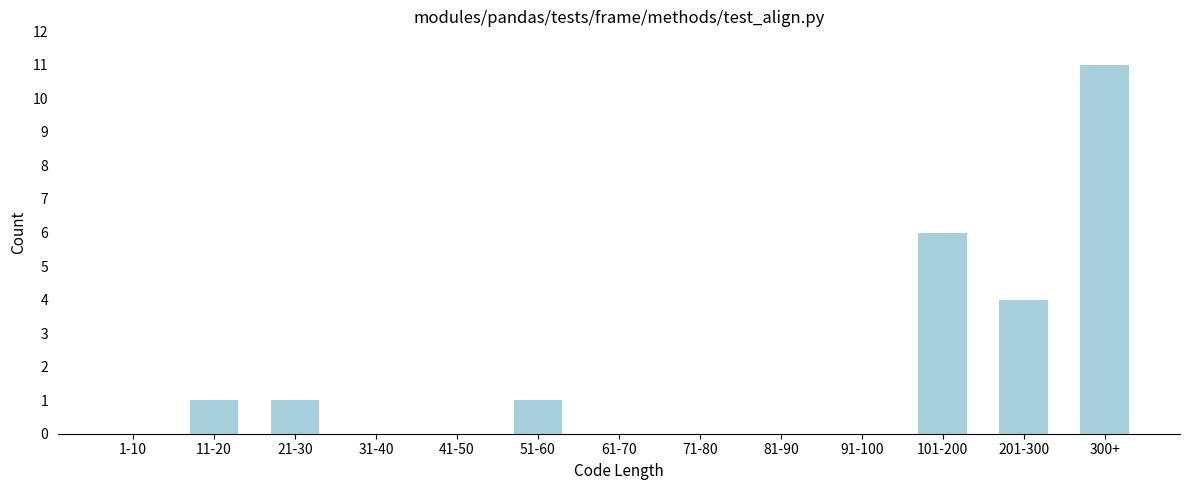

Reading left to right, extract all data points from this chart.

1-10=0	11-20=1	21-30=1	31-40=0	41-50=0	51-60=1	61-70=0	71-80=0	81-90=0	91-100=0	101-200=6	201-300=4	300+=11